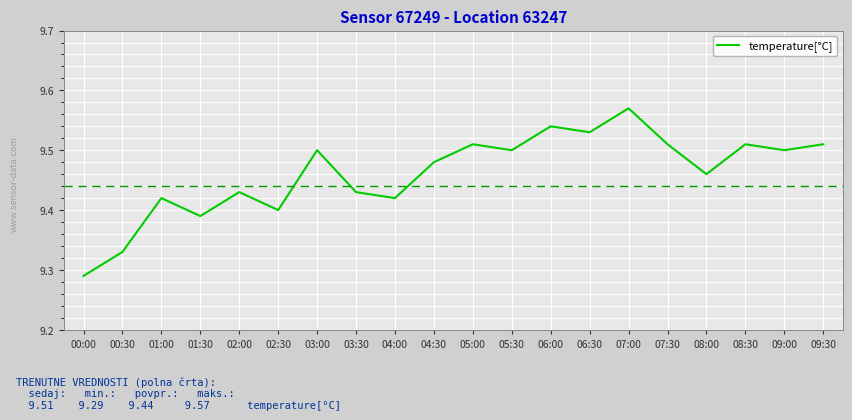

How many values are between 9 and 10?

20